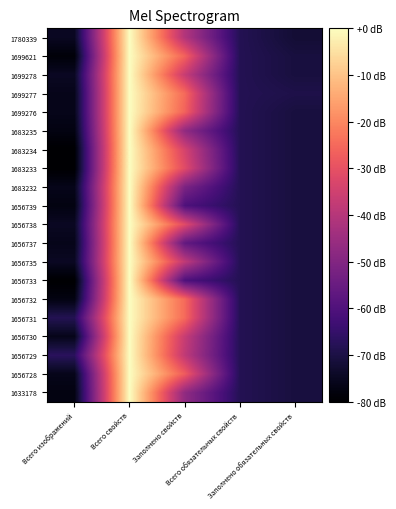

How many data points does each series have?

5